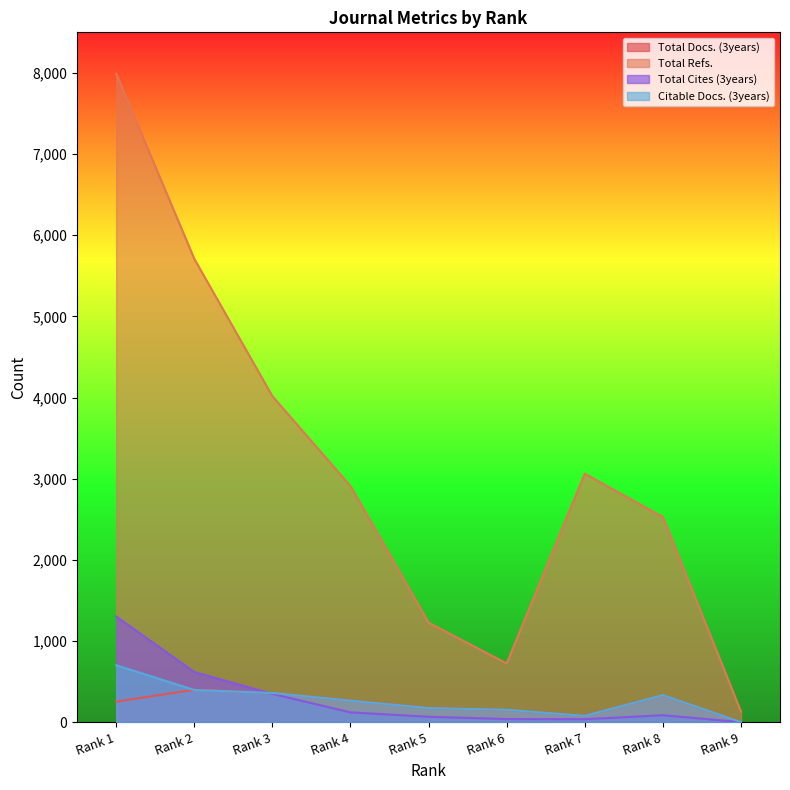

How many data points in Total Cites (3years) are less than 85?

4